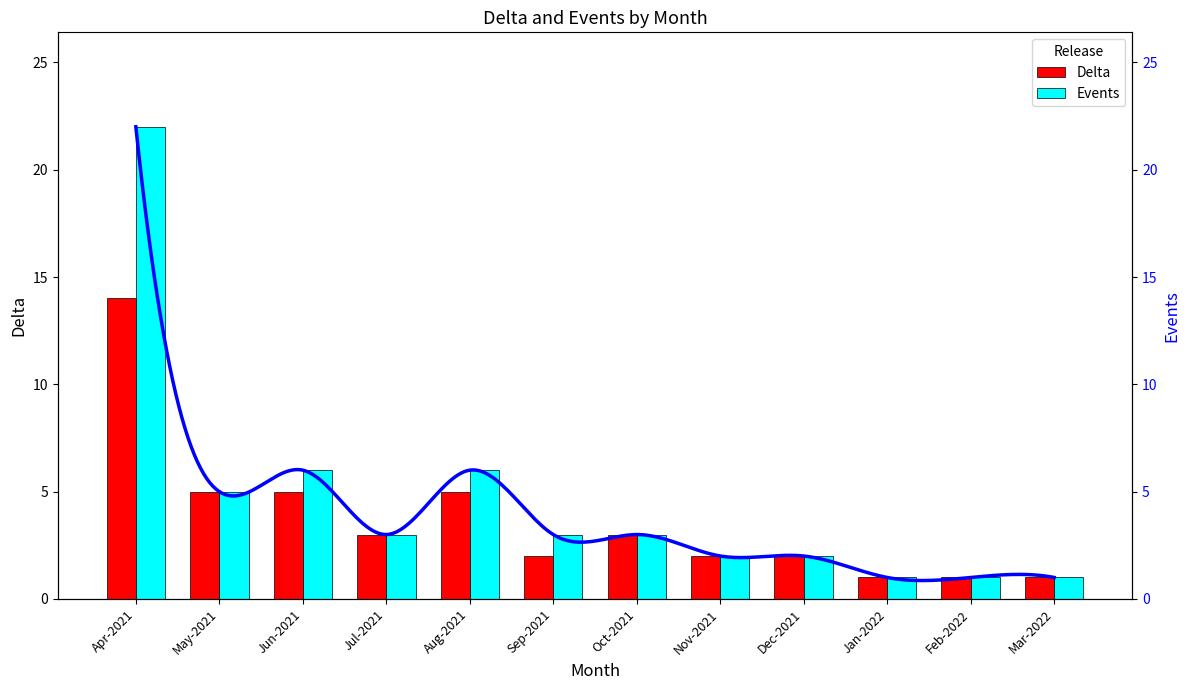

Are the bars grouped side by side (vs. stacked)?

Yes